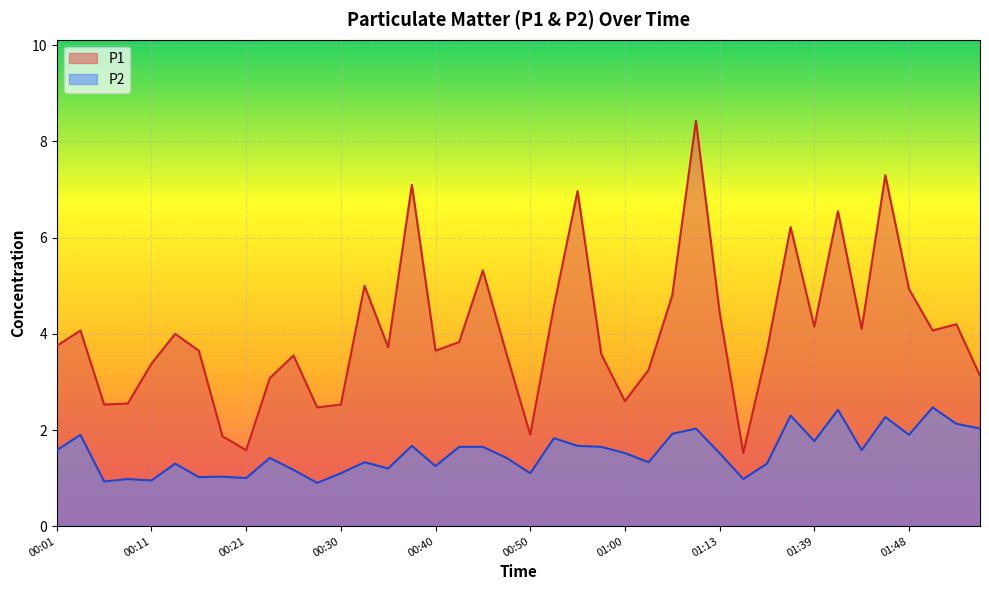

Is the value of P1 at 01:13 greater than the value of P2 at 01:16?

Yes